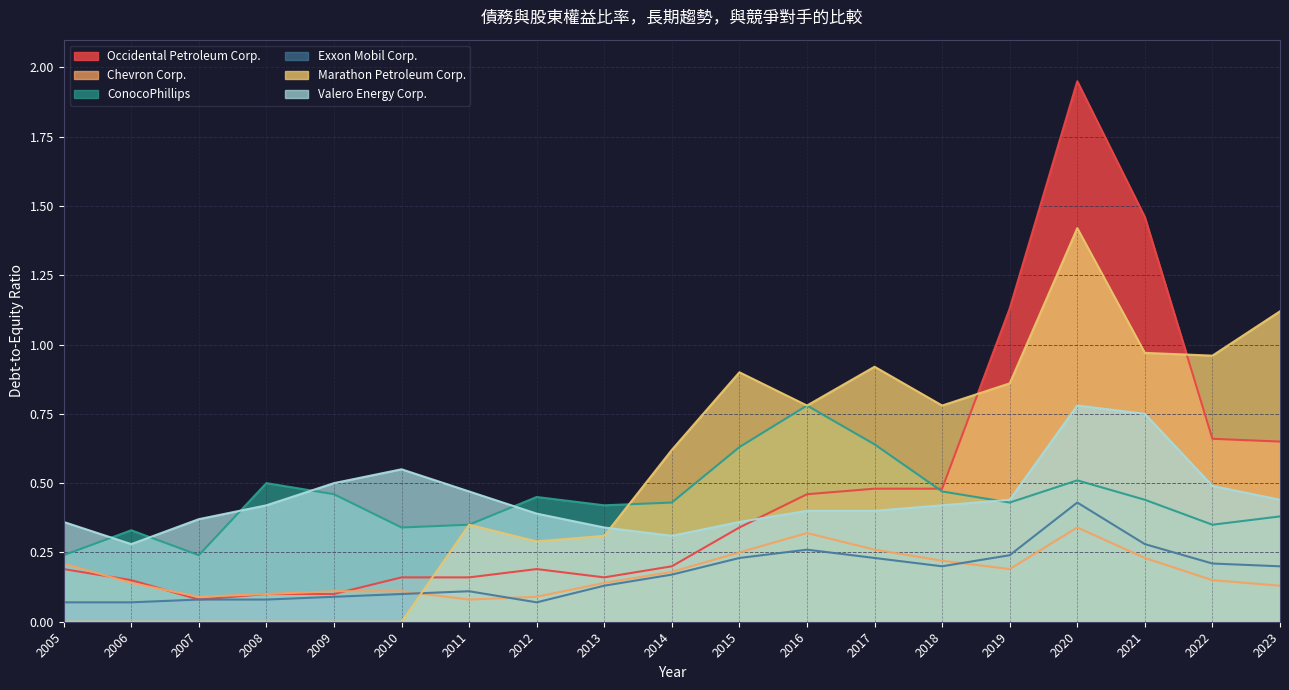

What is the sum of the Marathon Petroleum Corp. values at 2013 and 2005?

0.3